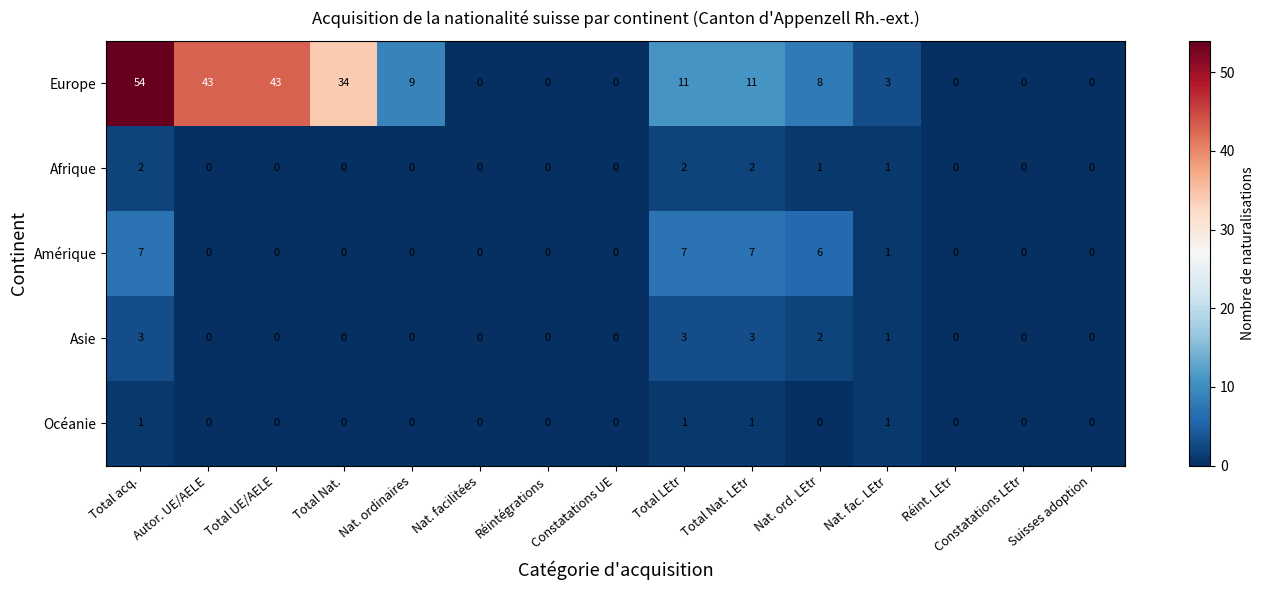

What is the difference between the highest and lowest values at Total LEtr?

10